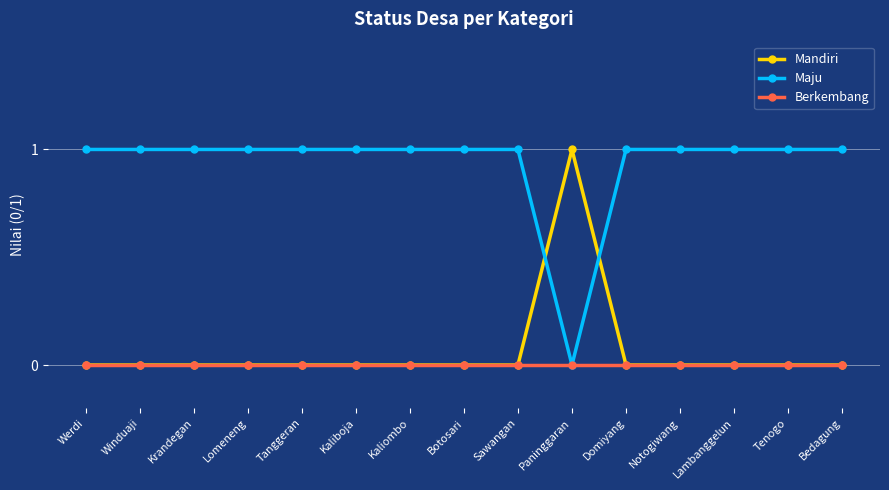

True or false: Berkembang has a value of 0 at Tenogo.

True